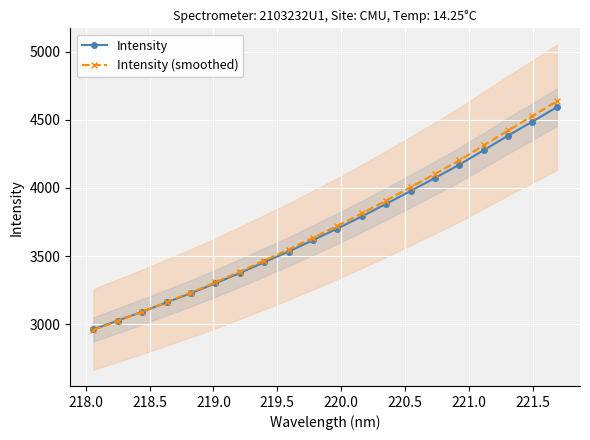

What is the lowest value of the Intensity (smoothed) series?

2957.7